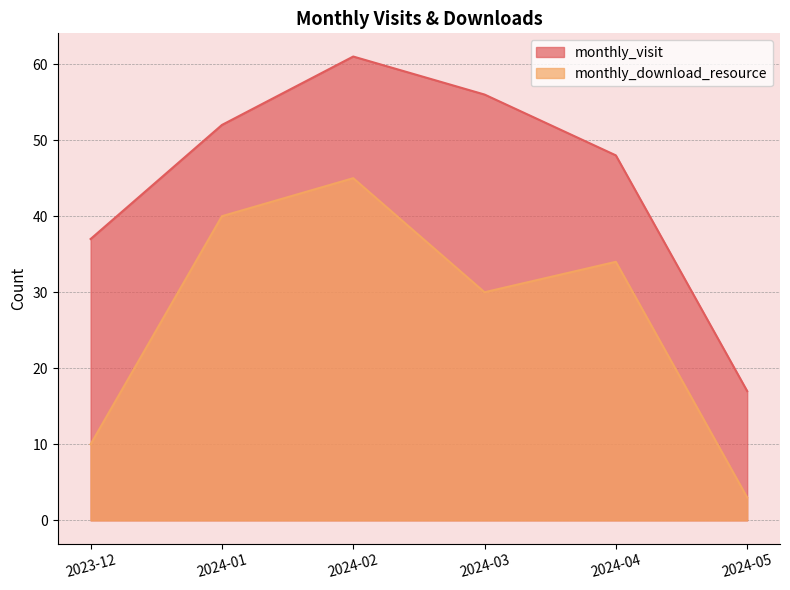

Reading left to right, list all the values displayed in this chart.

monthly_visit: 2023-12=37	2024-01=52	2024-02=61	2024-03=56	2024-04=48	2024-05=17
monthly_download_resource: 2023-12=10	2024-01=40	2024-02=45	2024-03=30	2024-04=34	2024-05=3